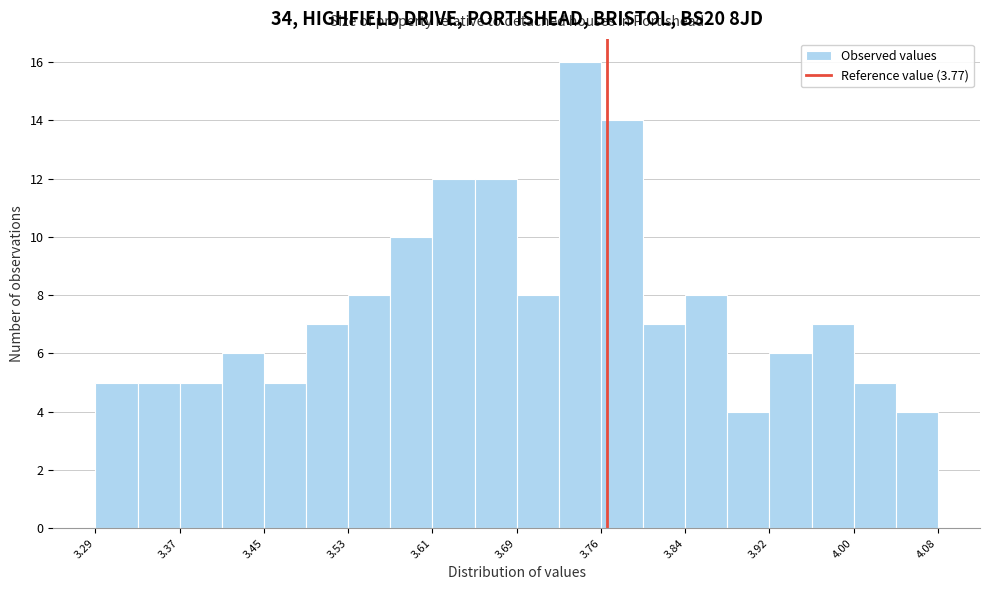

Around what value on the x-axis is the tallest bar? Give the approximate position of its centre, as read against the axis.

3.74